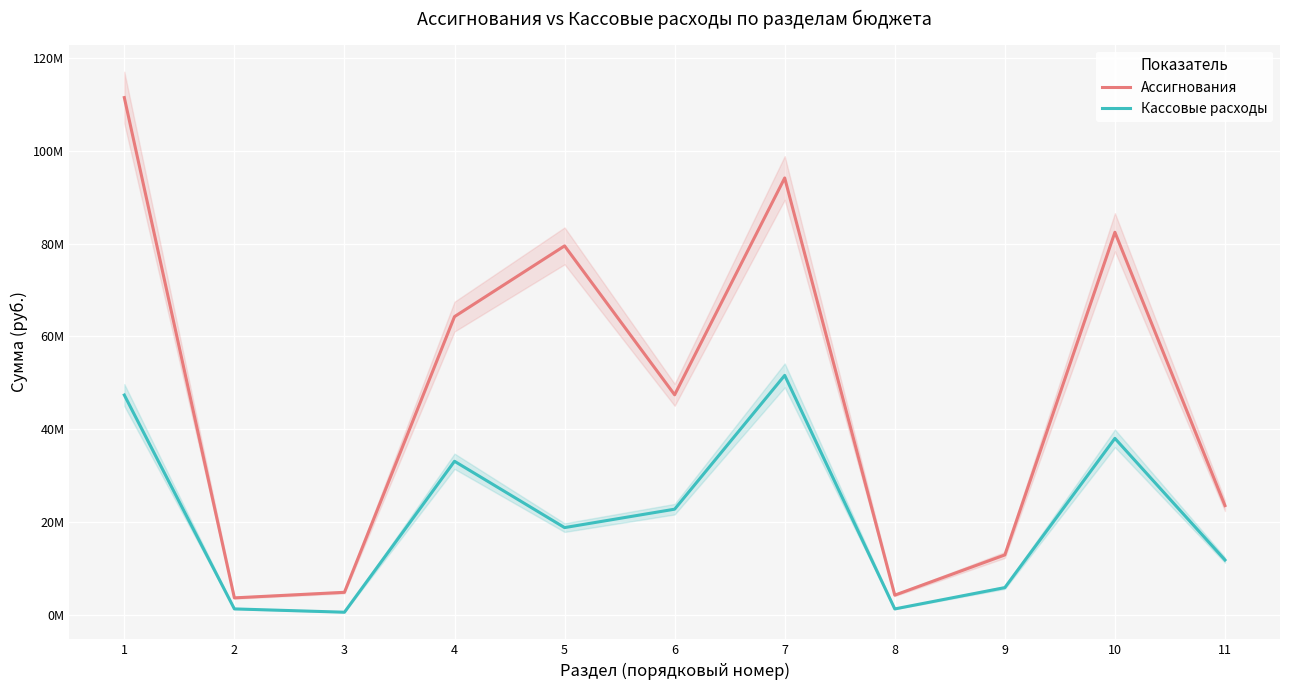

Between 2 and 5, which series saw the biggest shift?

Ассигнования